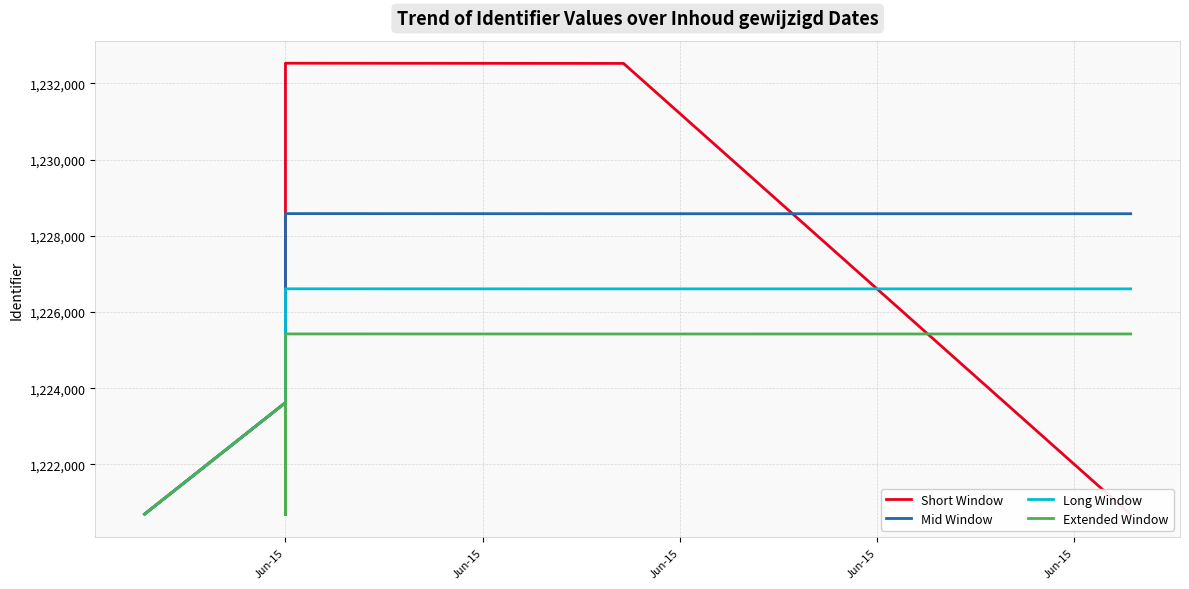

How many data points does each series have?

11